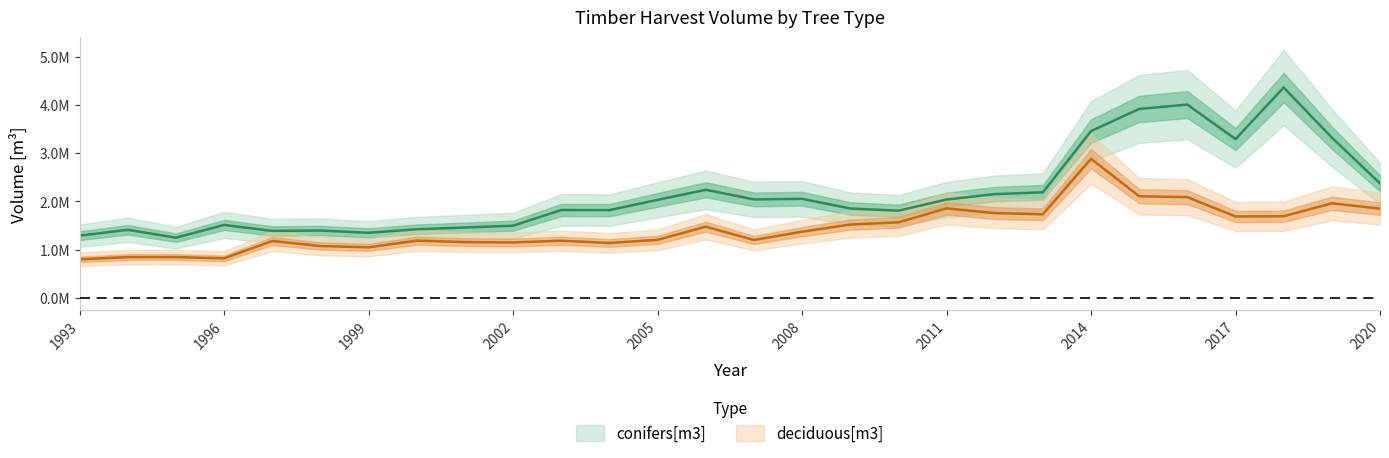

What are all the series names shown in the legend?

conifers[m3], deciduous[m3]